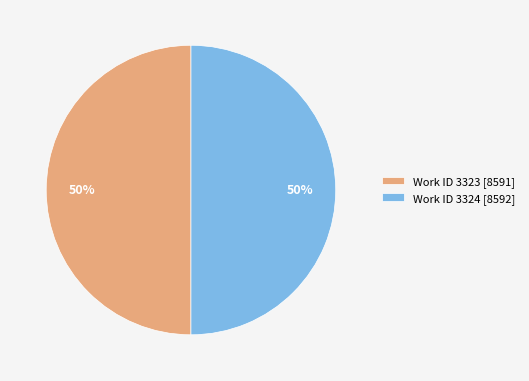

To the nearest percent, what portion does Work ID 3323 [8591] represent?

50%